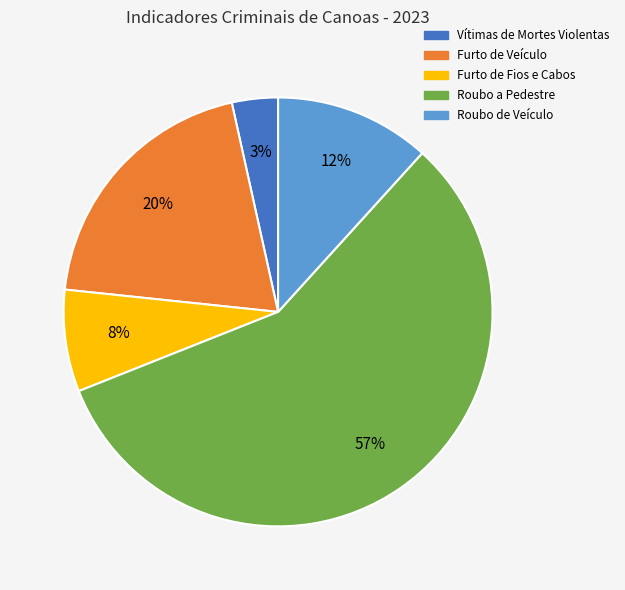

Is the sum of Roubo de Veículo and Furto de Veículo greater than half?

No